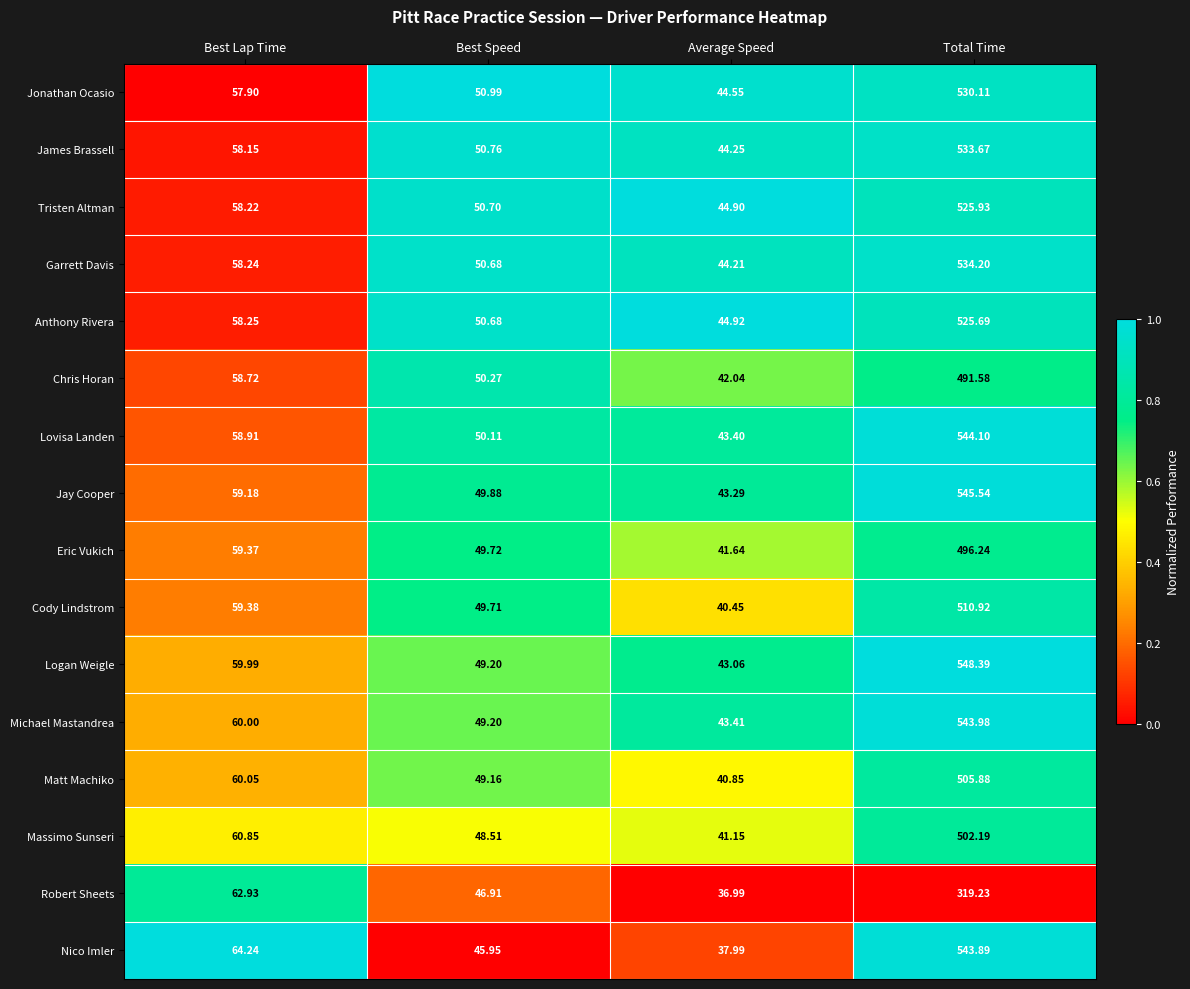

Rank the categories by James Brassell value from highest to lowest.

Total Time, Best Lap Time, Best Speed, Average Speed